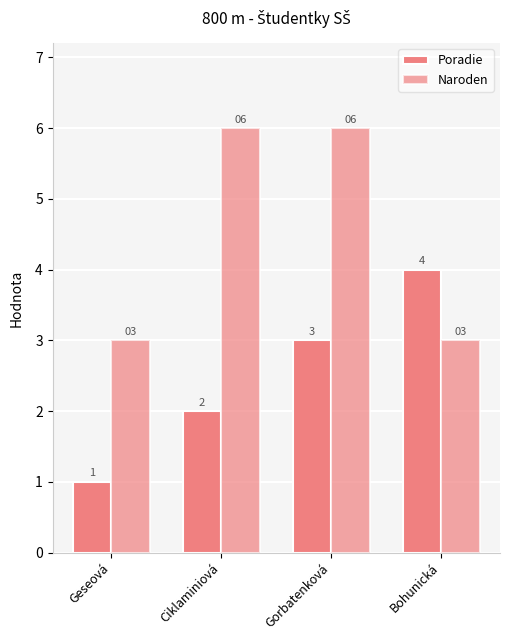

Rank the categories by Poradie value from lowest to highest.

Geseová, Ciklaminiová, Gorbatenková, Bohunická